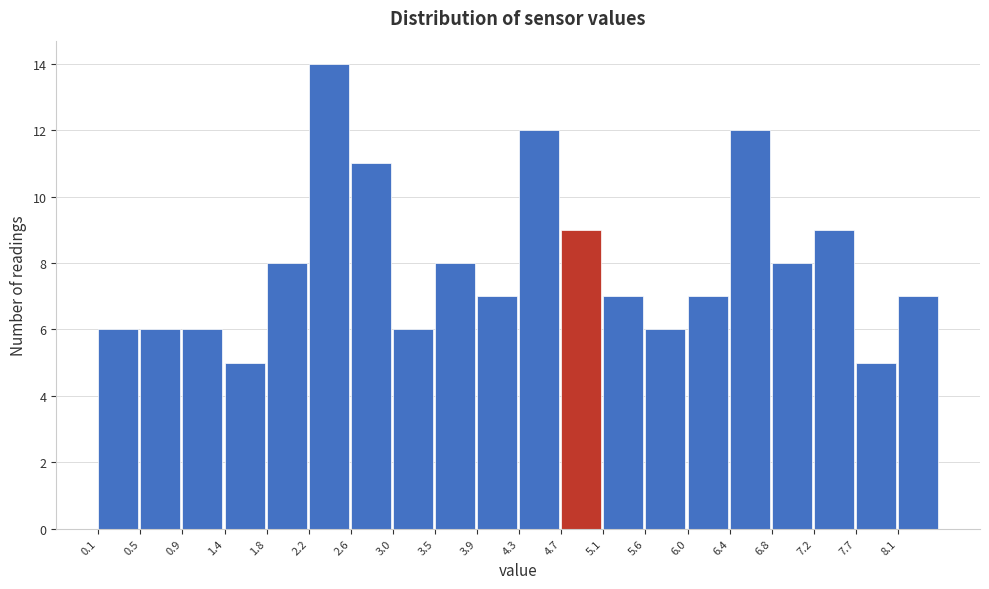

Reading left to right, list every bar in this chart as the range it spans on the x-axis followed by its height. Neither the bar edges nor the heights are printed on the chart, so give them approximately, as read against the axes.

0.10 to 0.52: 6
0.52 to 0.94: 6
0.94 to 1.36: 6
1.36 to 1.78: 5
1.78 to 2.20: 8
2.20 to 2.62: 14
2.62 to 3.04: 11
3.04 to 3.46: 6
3.46 to 3.88: 8
3.88 to 4.30: 7
4.30 to 4.72: 12
4.72 to 5.14: 9
5.14 to 5.56: 7
5.56 to 5.98: 6
5.98 to 6.40: 7
6.40 to 6.82: 12
6.82 to 7.24: 8
7.24 to 7.66: 9
7.66 to 8.08: 5
8.08 to 8.50: 7